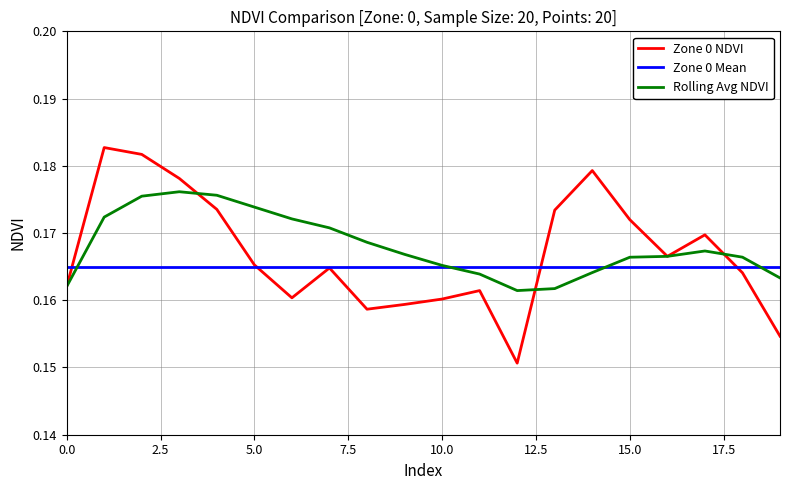

Rank the series by their maximum value, from lowest to highest.

Zone 0 Mean, Rolling Avg NDVI, Zone 0 NDVI